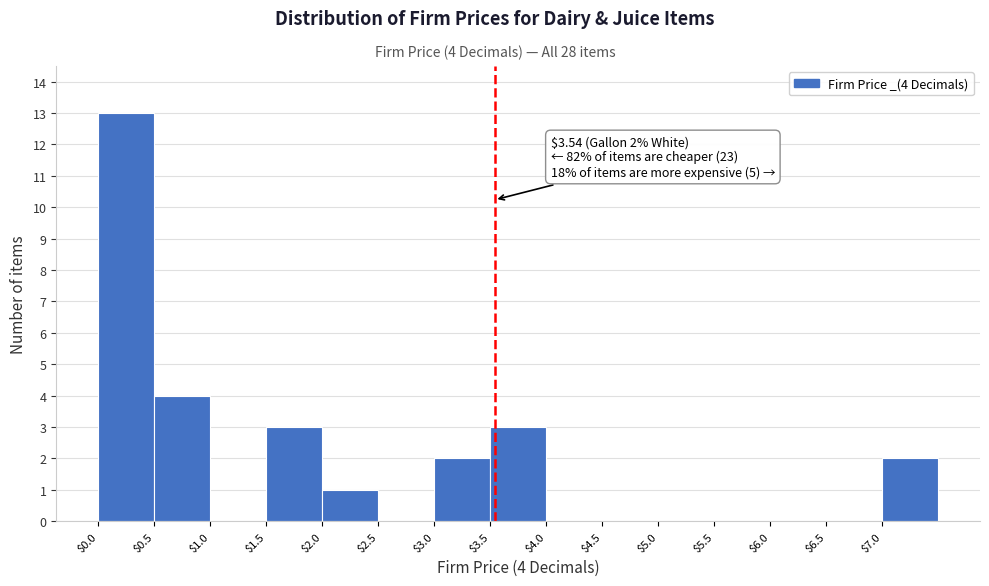

Which range on the x-axis has the tallest bar?

0.0 to 0.5